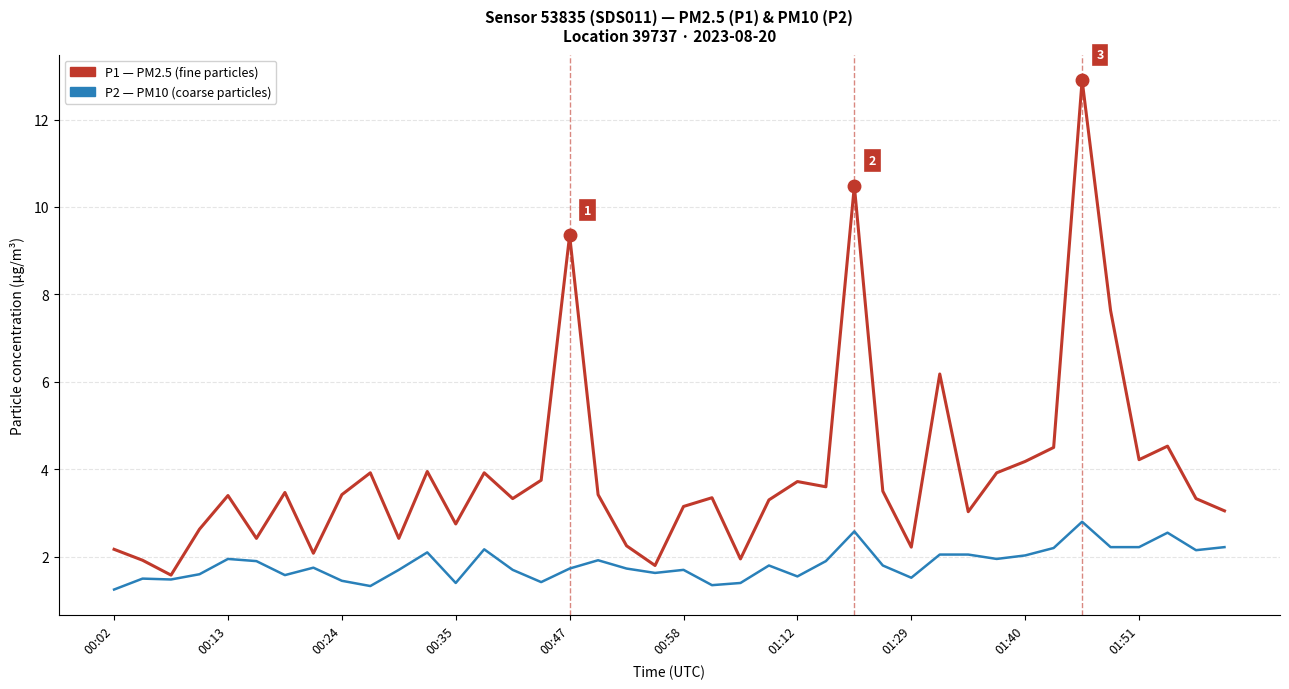

What is the maximum value shown in the chart?

12.9